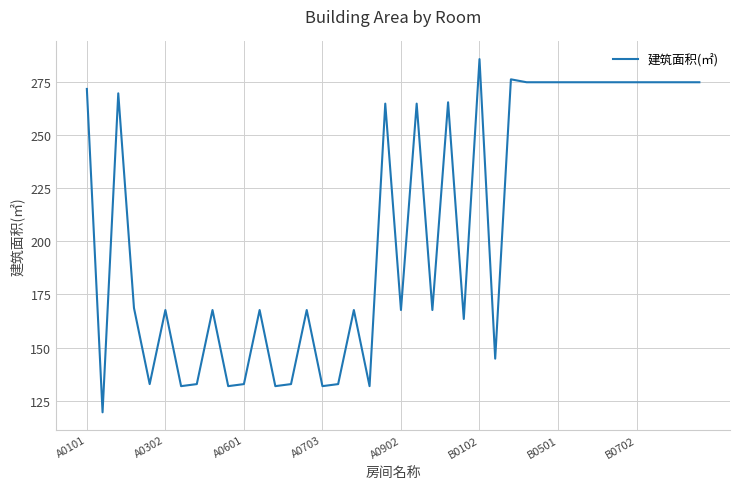

True or false: there are more than 0 points higher than both neighbors.

True